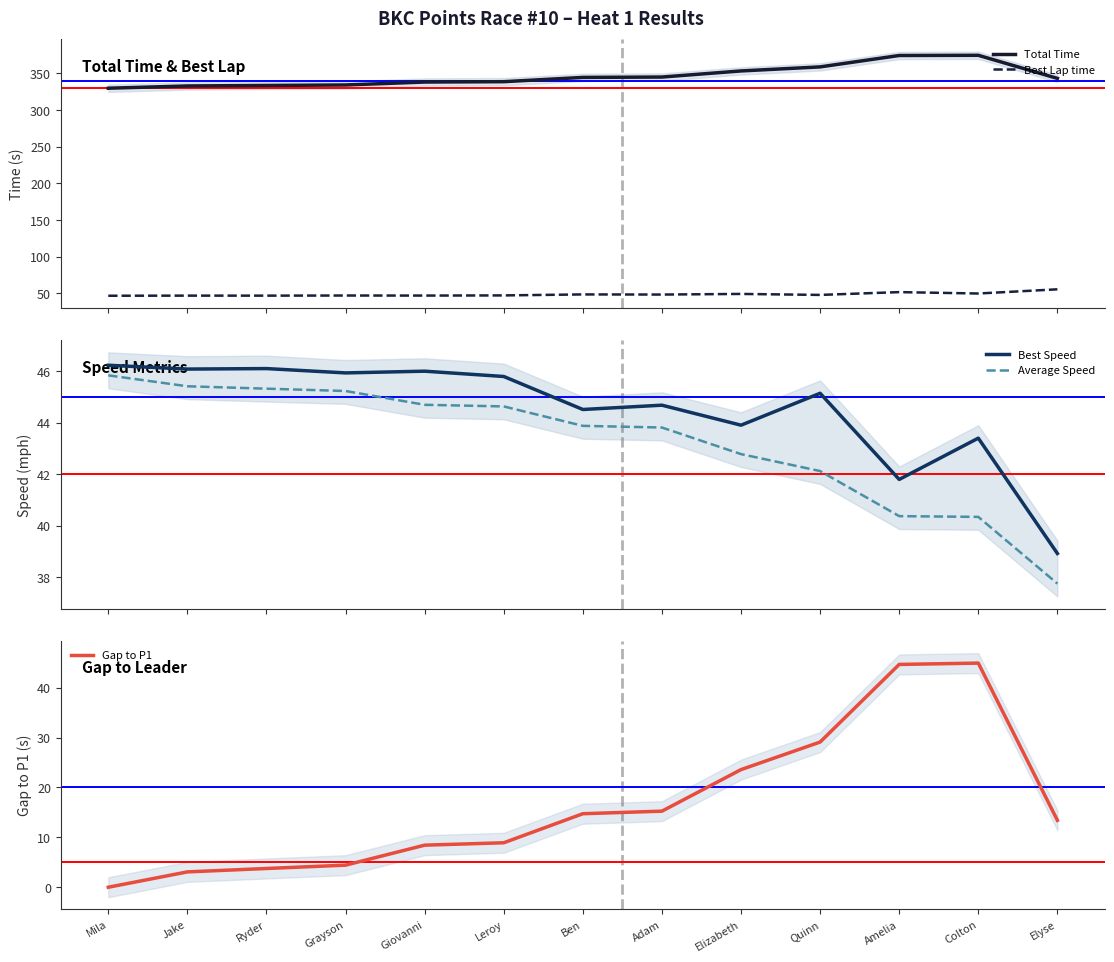

What is the difference between the highest and lowest values at Amelia?

334.1